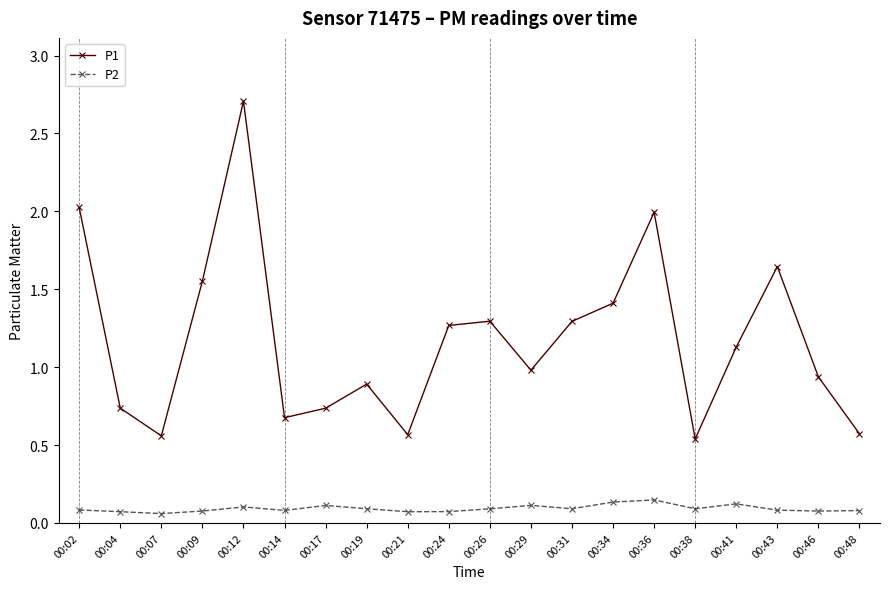

List the series in order of their peak value, lowest first.

P2, P1